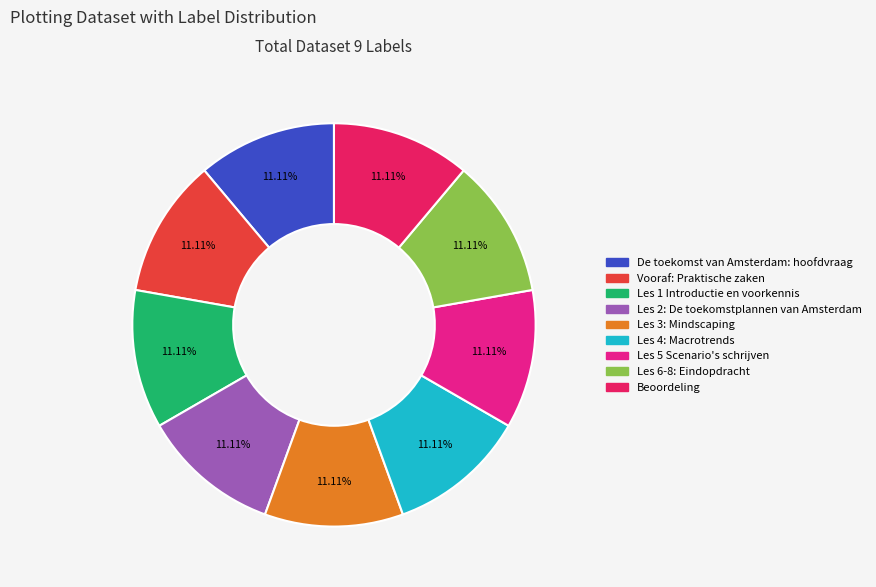

To the nearest percent, what portion does Vooraf: Praktische zaken represent?

11%